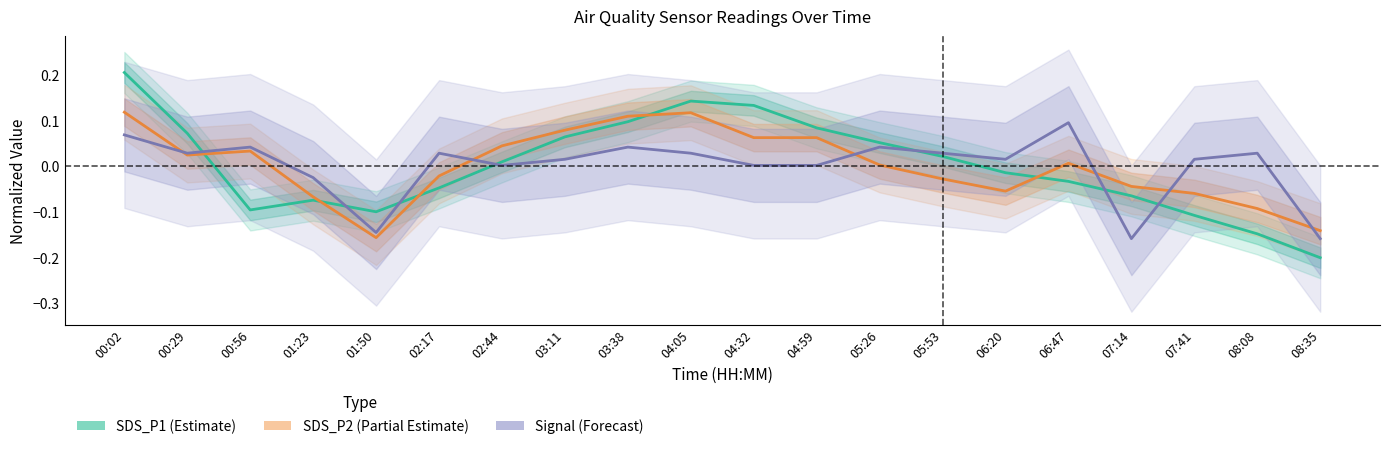

In SDS_P2 (Partial Estimate), how many points are lower than both neighbors (excluding endpoints)?

3